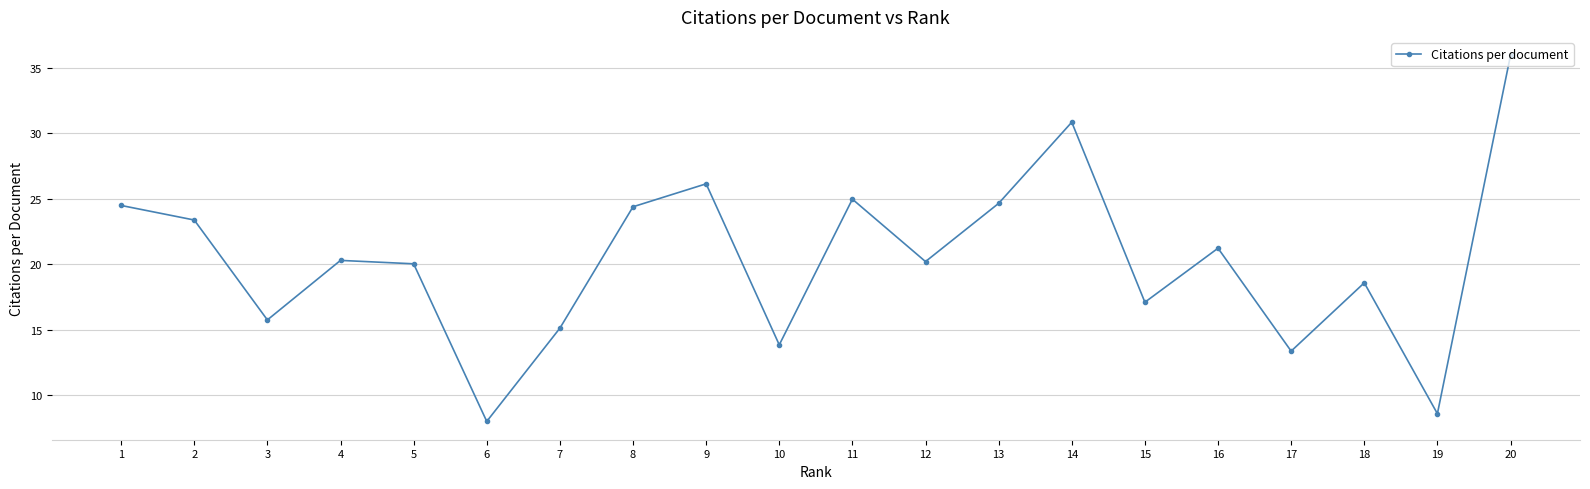

What is the smallest value displayed?

8.0